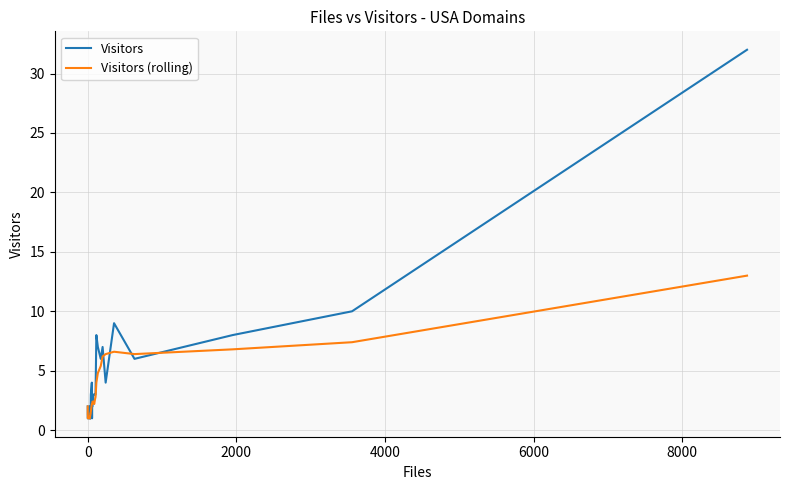

Rank the series by their maximum value, from highest to lowest.

Visitors, Visitors (rolling)